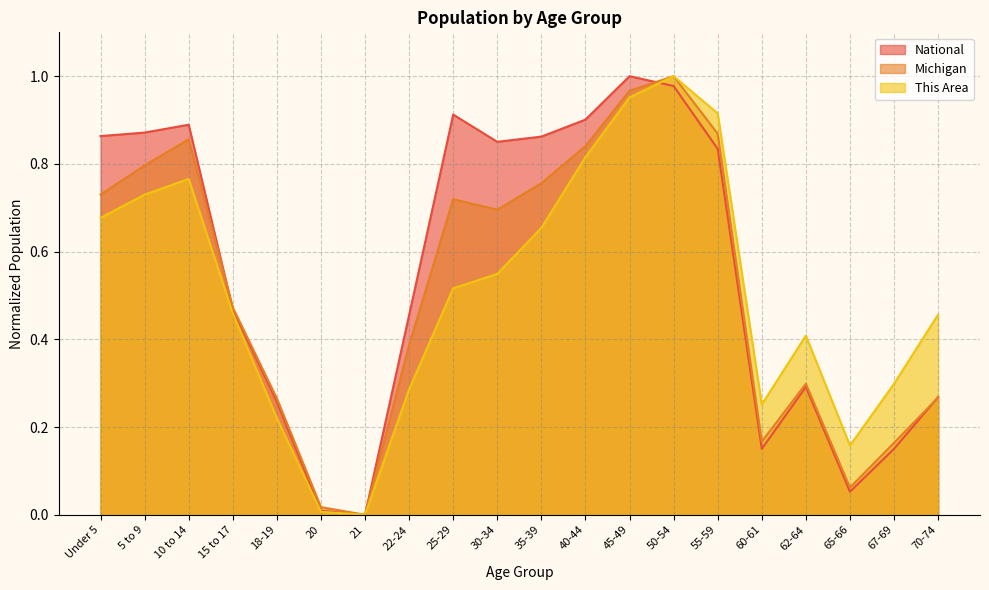

What is the total value across all series at 22-24?

1.1